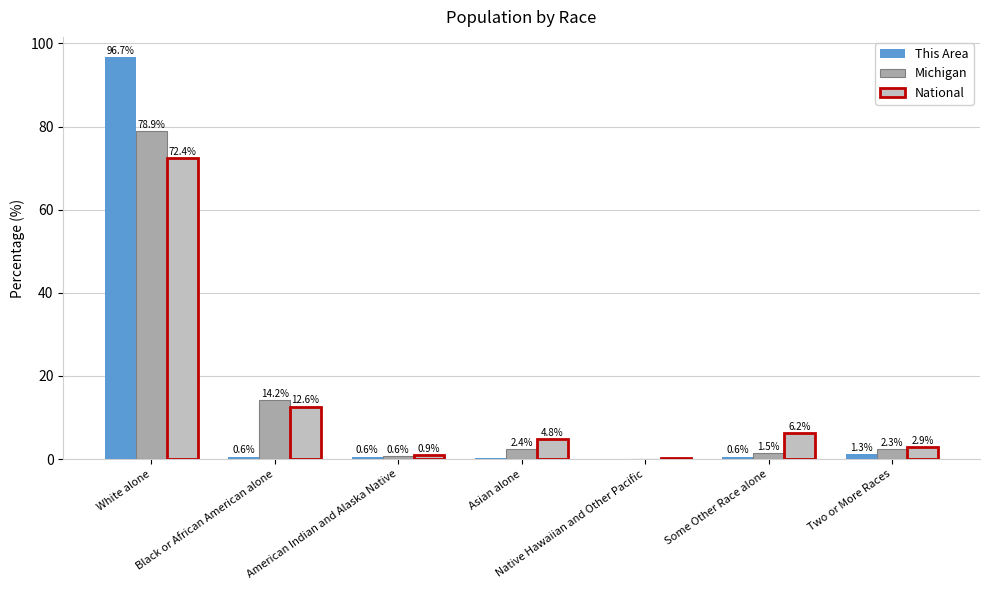

Count the number of categories in the chart.

7